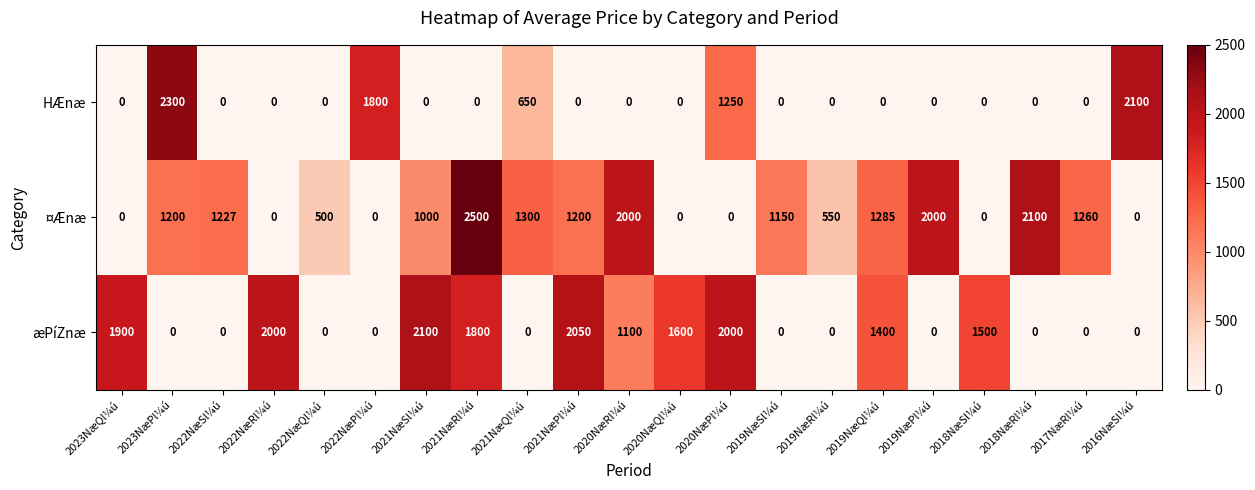

Rank the series by their average value, from highest to lowest.

¤Ænæ, æPíZnæ, HÆnæ